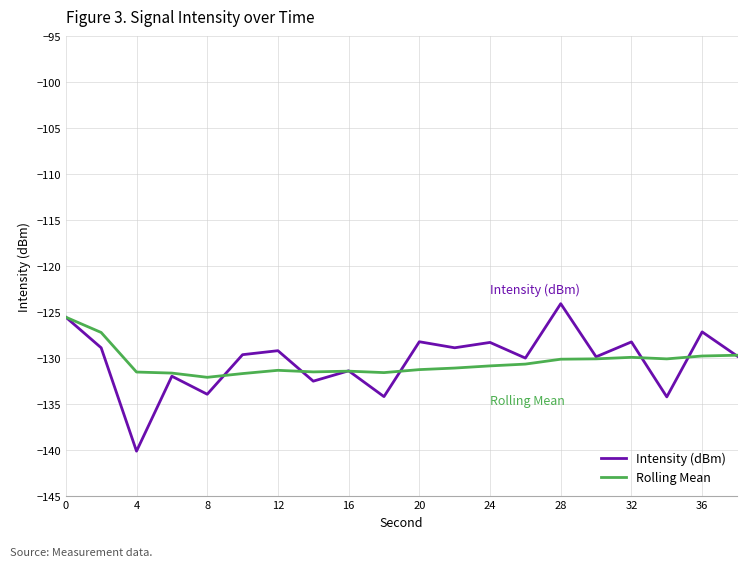

What is the difference between the second highest and minimum values in the Rolling Mean series?

4.9